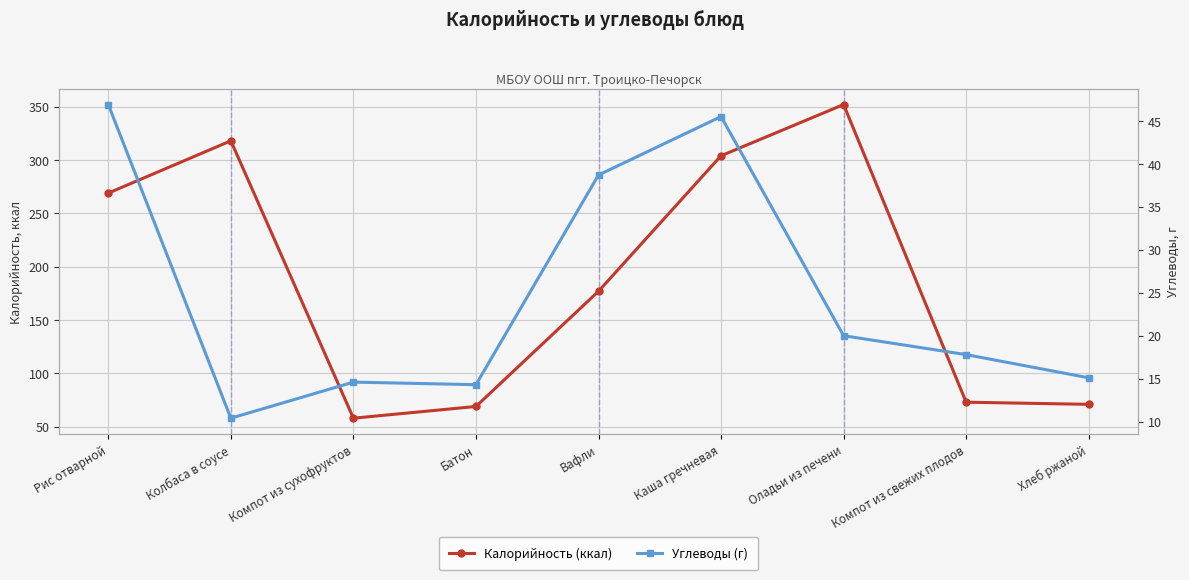

Does the chart have visible grid lines?

Yes